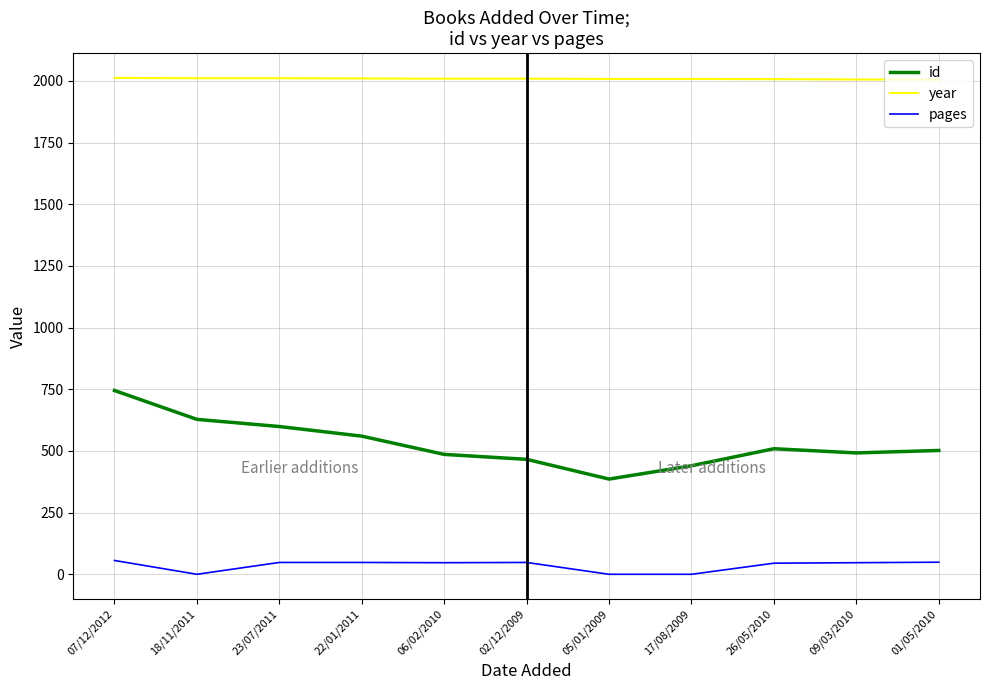

Which series has the widest spread of values?

id